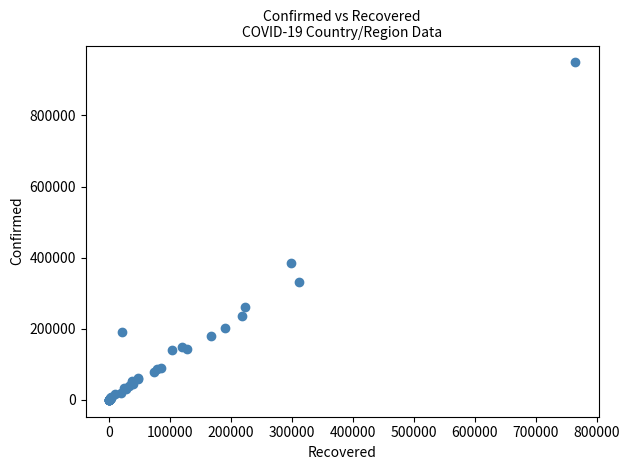

What Y value in the scatter plot is closest to 474548?

384559